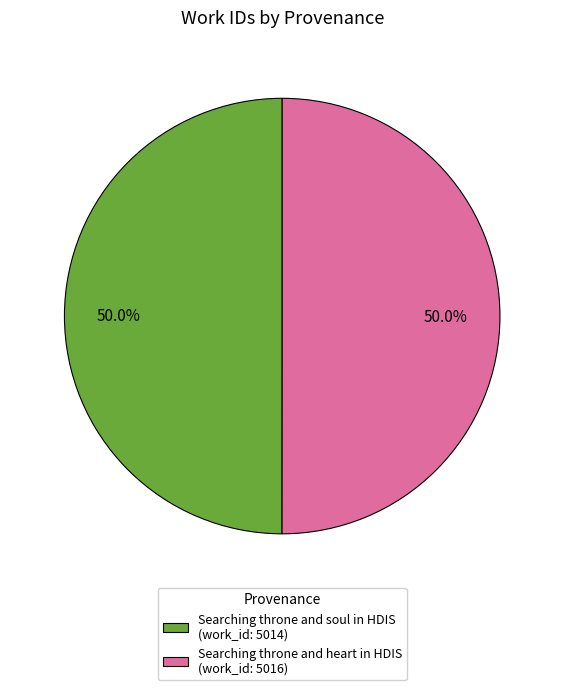

Do Searching throne and soul in HDIS and Searching throne and heart in HDIS together represent more than half of the pie?

Yes